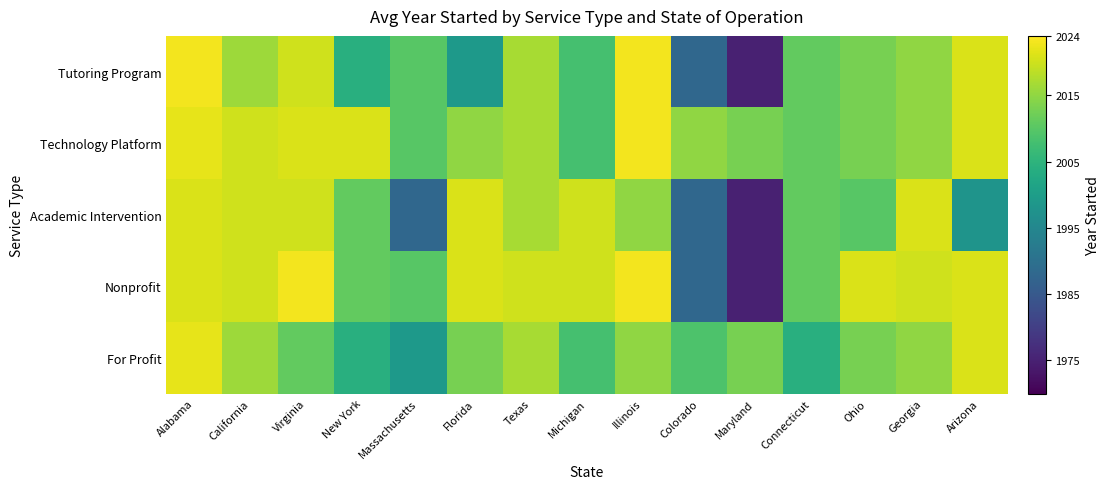

Which series has the largest range (max minus min)?

Tutoring Program